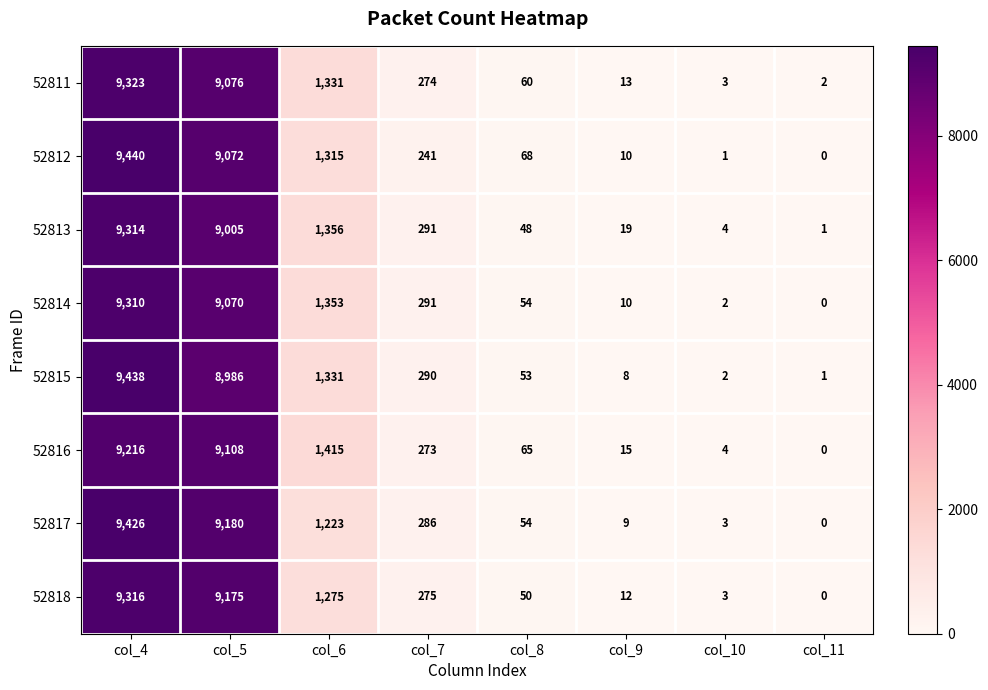

At how many categories does at least one series exceed 8553?

2